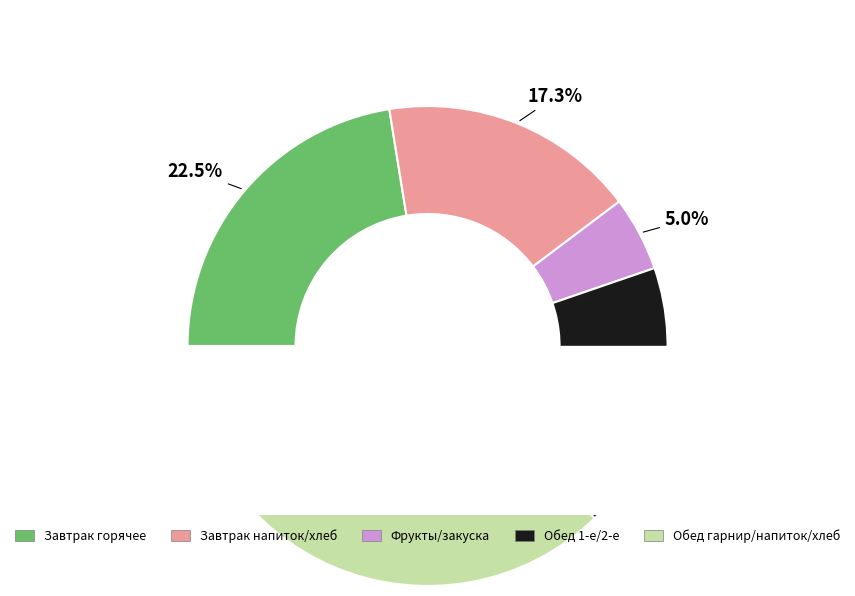

How many segments does this pie chart have?

5